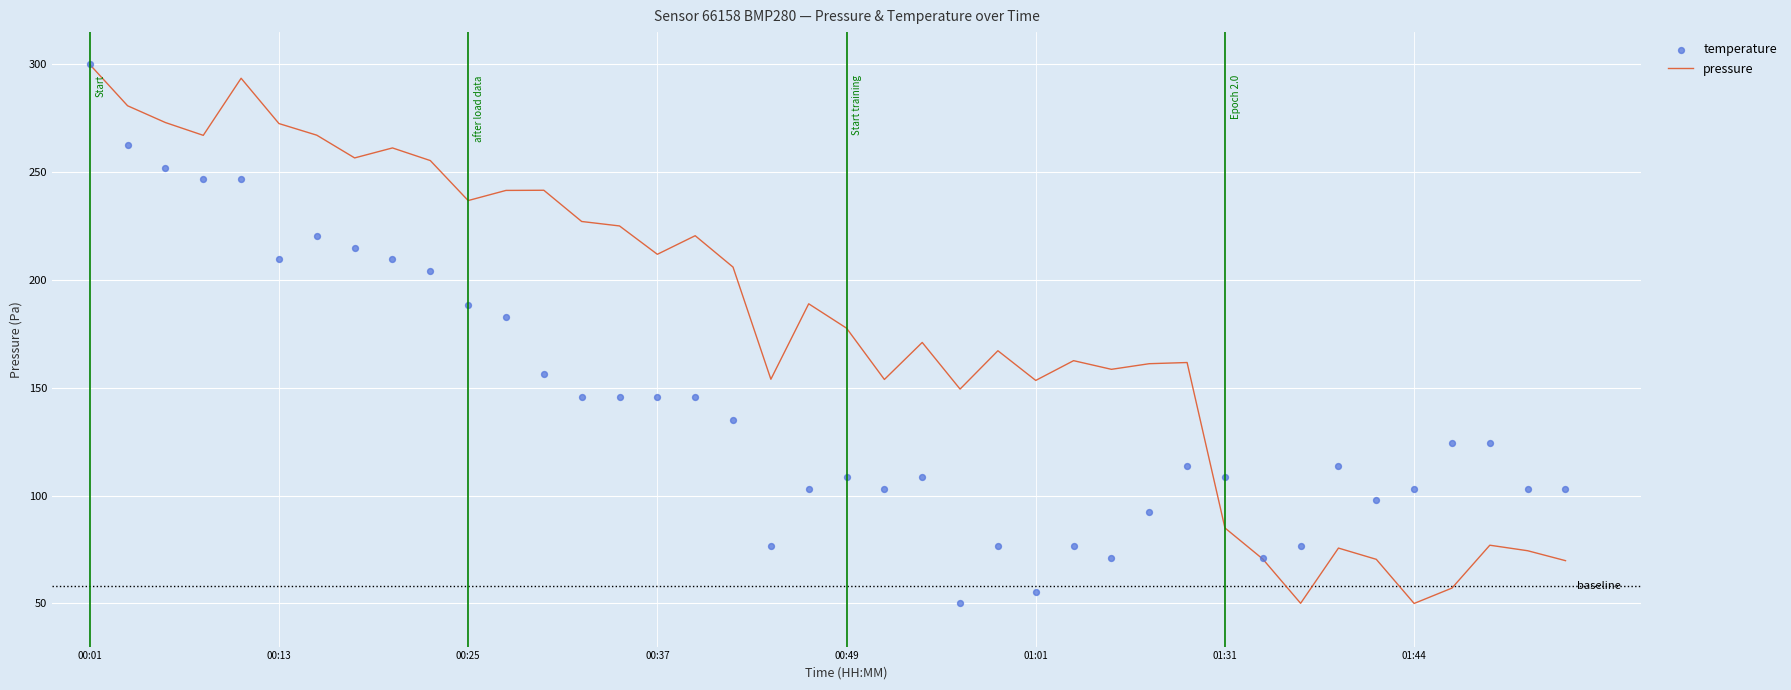

Which series has the widest spread of Y values?

pressure